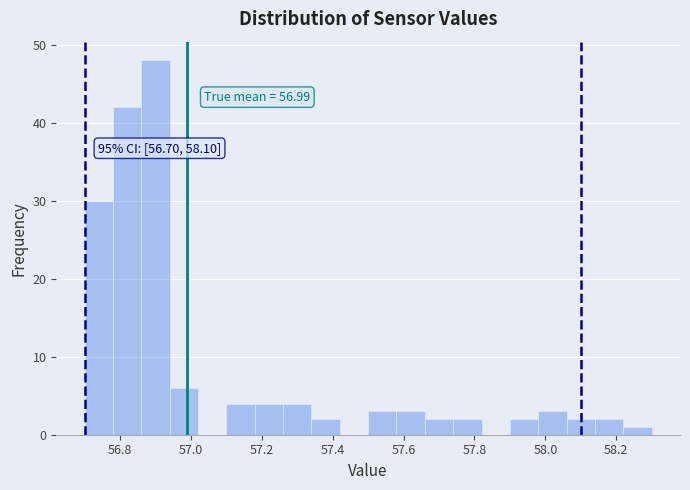

Over which range of the x-axis is the bar tallest?

56.86 to 56.94